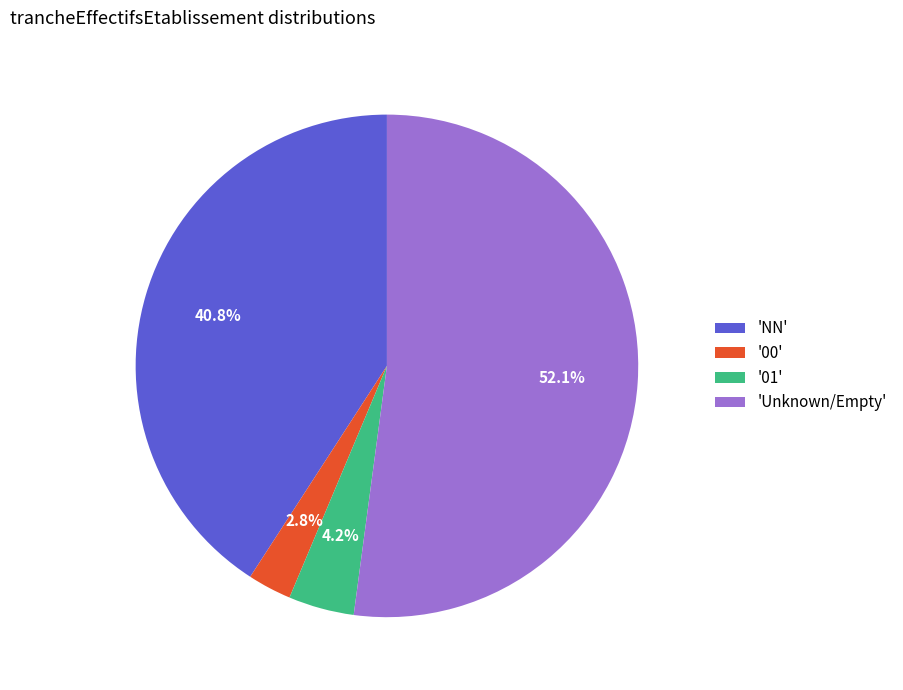

Which slice is the smallest?

'00'